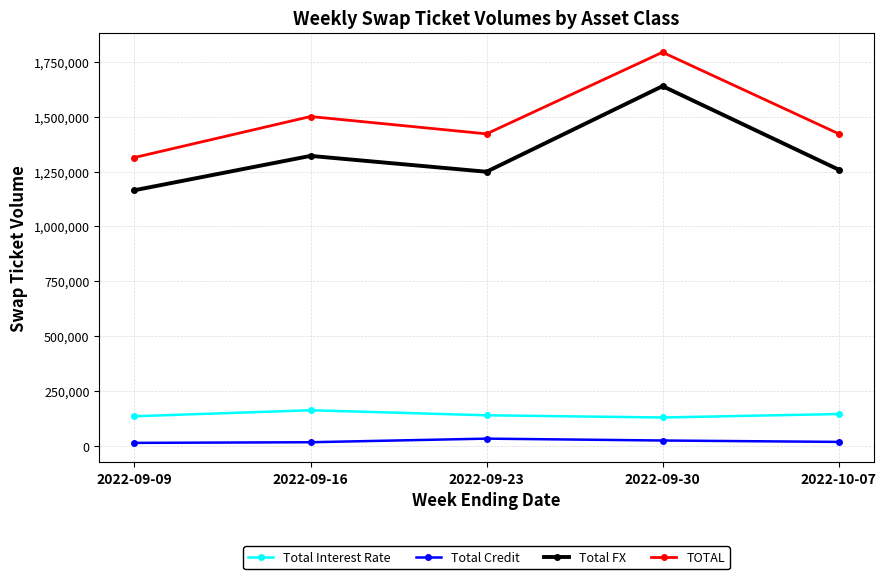

What is the label of the 4th point from the right?

2022-09-16